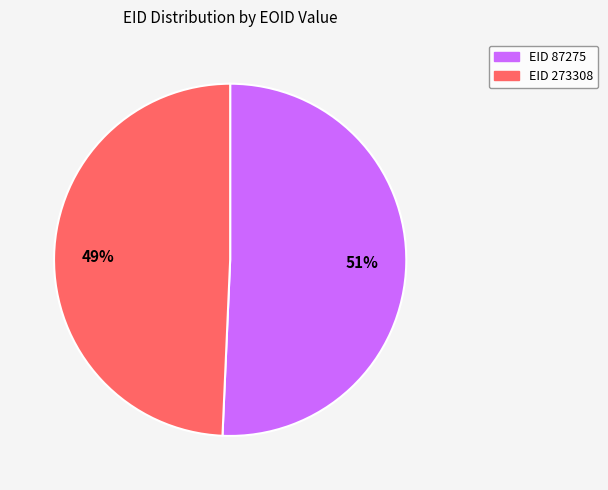

Does any single category account for the majority?

Yes